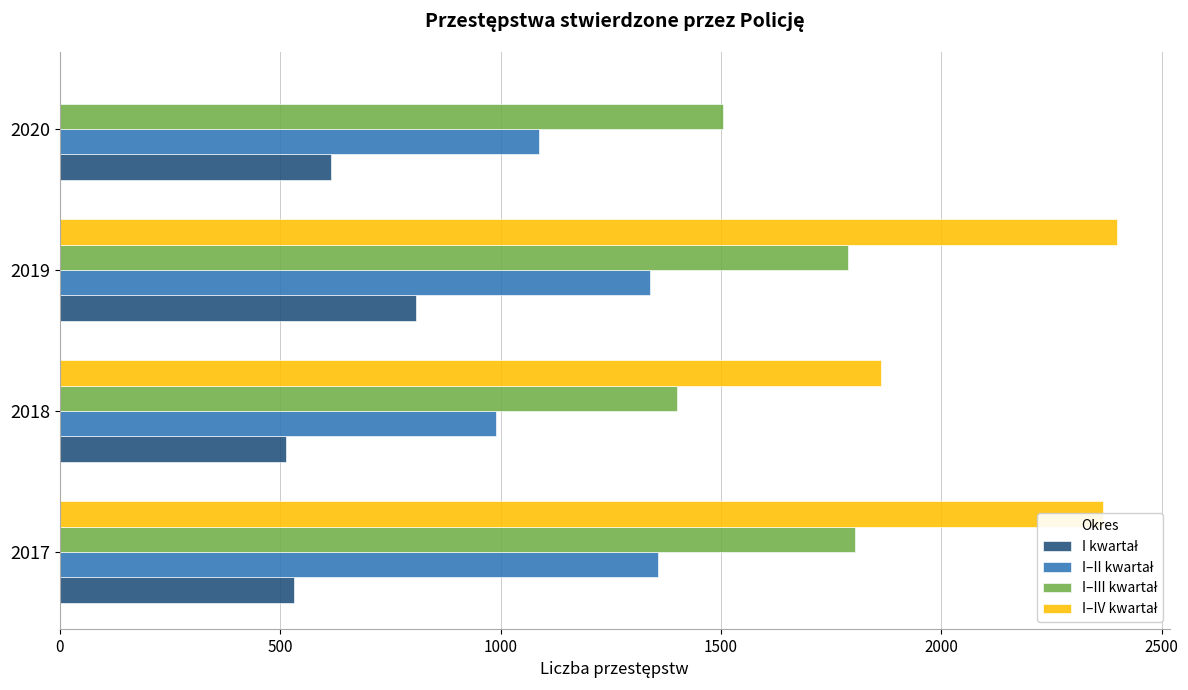

What is the total value across all series at 2019?

6332